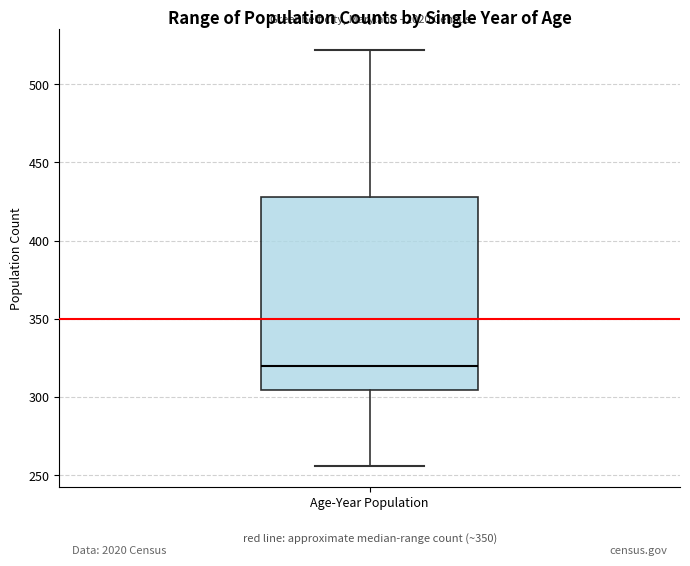

Read this box plot against the y-axis: the position of the median line, the range covered by the box, and the ends of both whiskers. The values are not printed on the chart, so give them approximately, as read against the axis.

median 320, box 305 to 430, whiskers 255 to 520